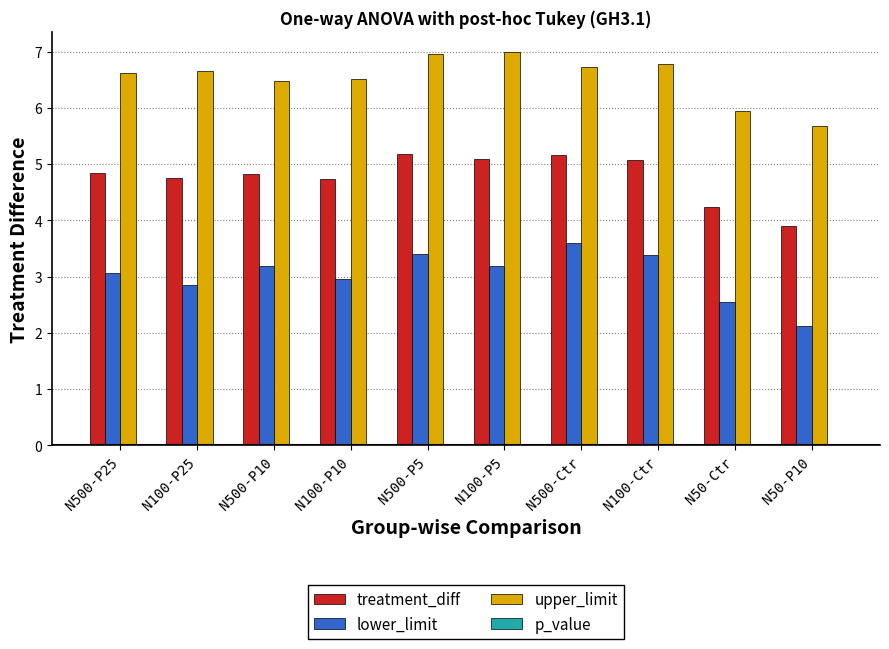

Between N100-P5 and N500-Ctr, which series saw the biggest shift?

lower_limit